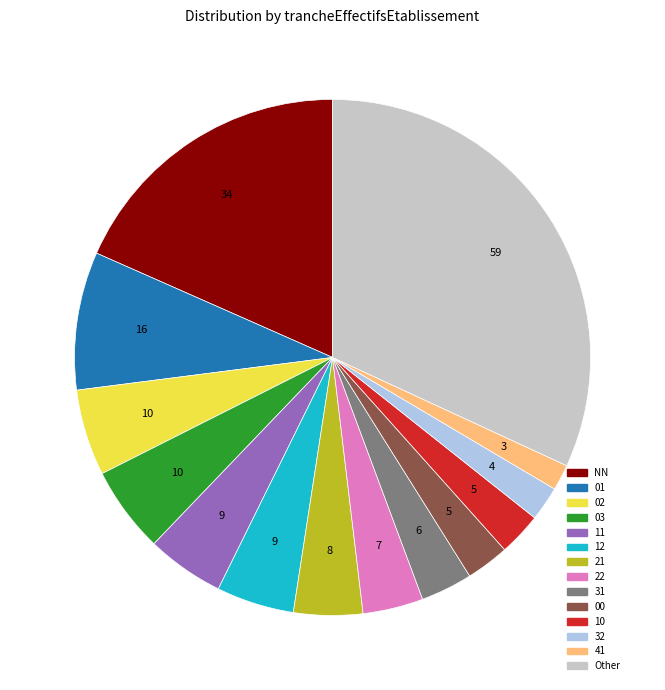

How many segments does this pie chart have?

14